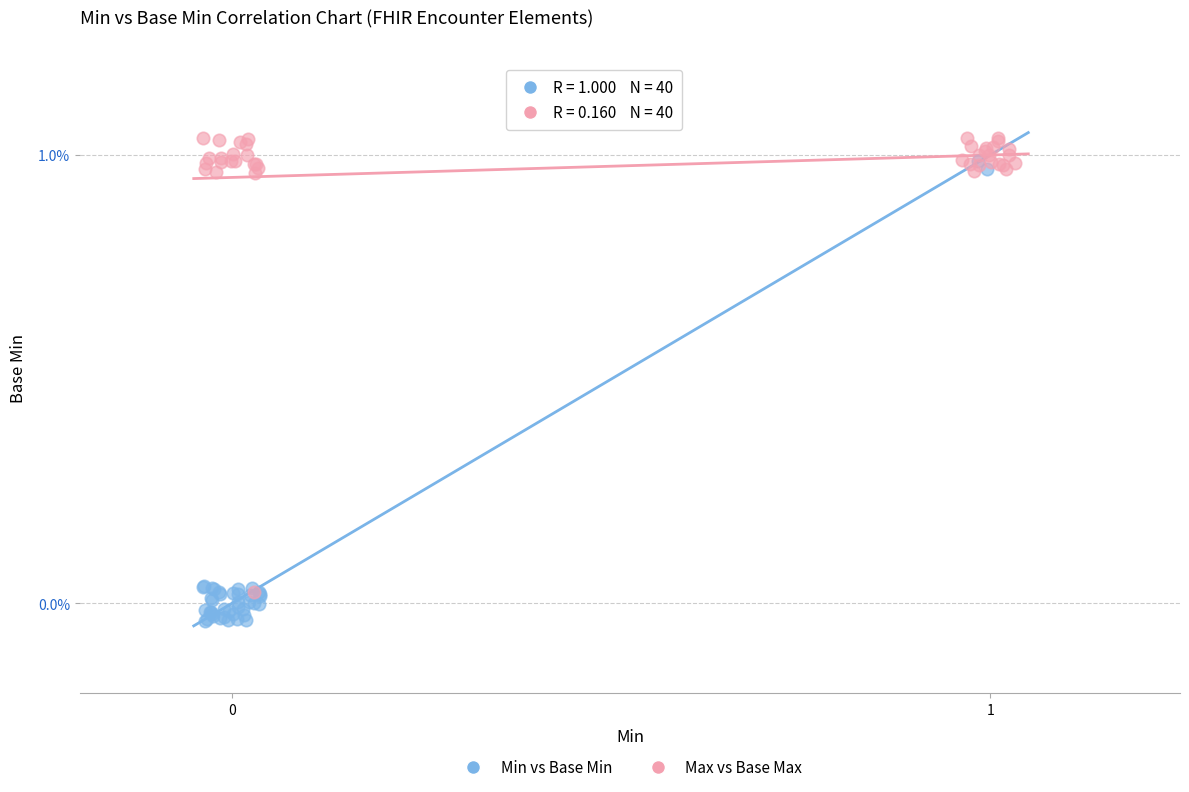

Which series reaches the minimum Y coordinate?

Min vs Base Min